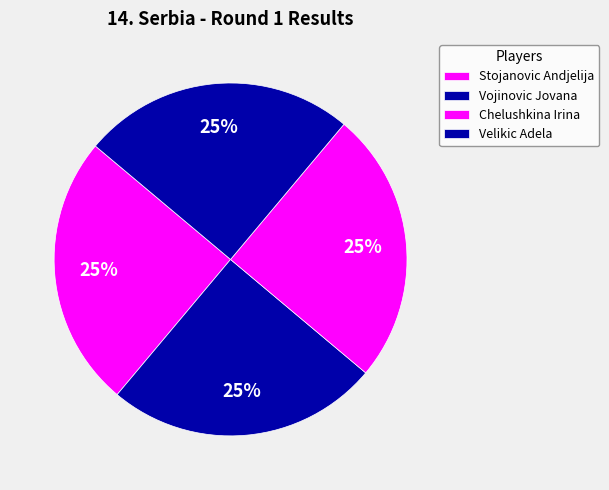

How many slices are in this pie chart?

4